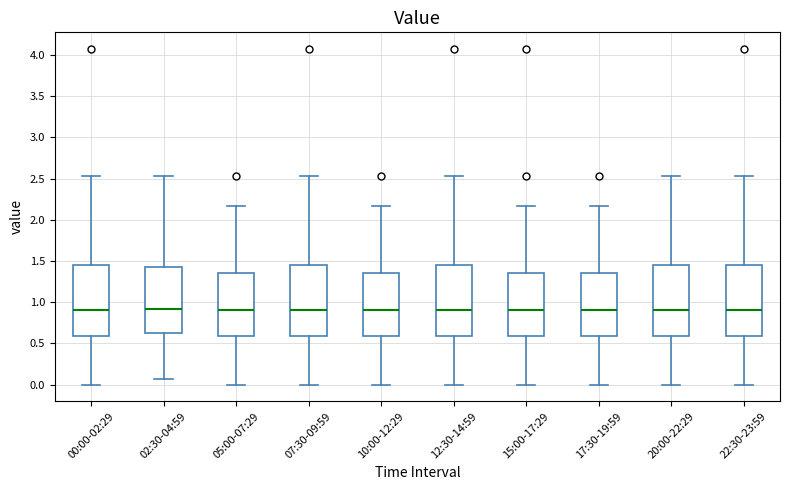

Where is the lower edge of the box for 10:00-12:29 on the y-axis? The values are not printed on the chart, so give them approximately, as read against the axis.

0.60